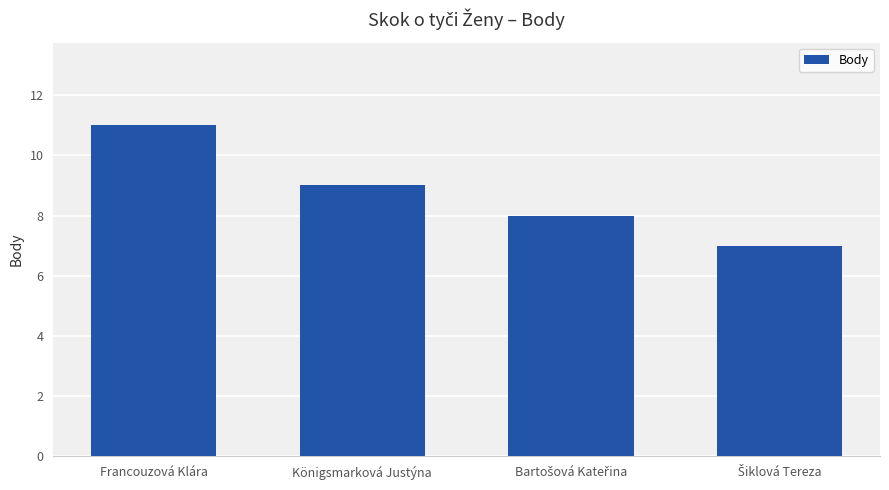

How many values are between 8 and 11?

3